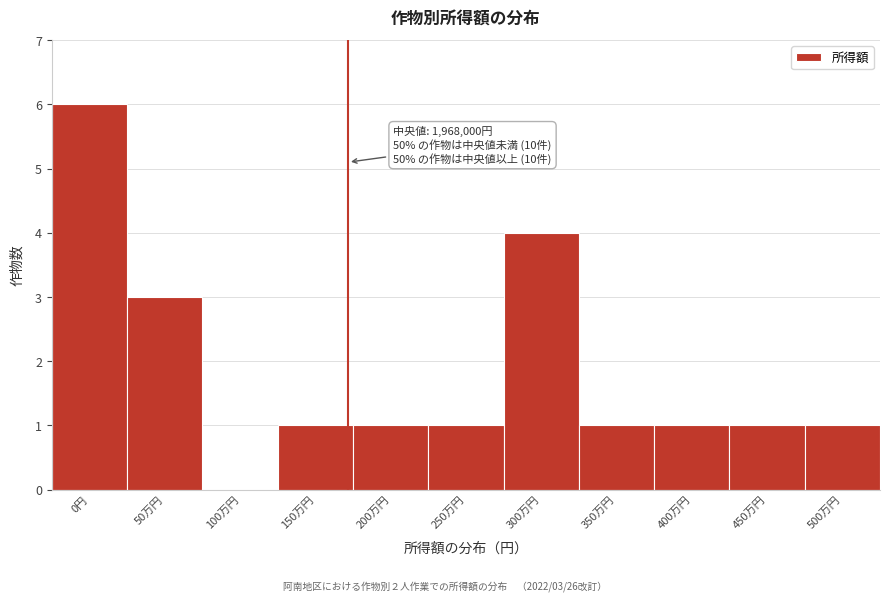

Reading left to right, what are all the values shown in this chart?

0円=6	50万円=3	100万円=0	150万円=1	200万円=1	250万円=1	300万円=4	350万円=1	400万円=1	450万円=1	500万円=1